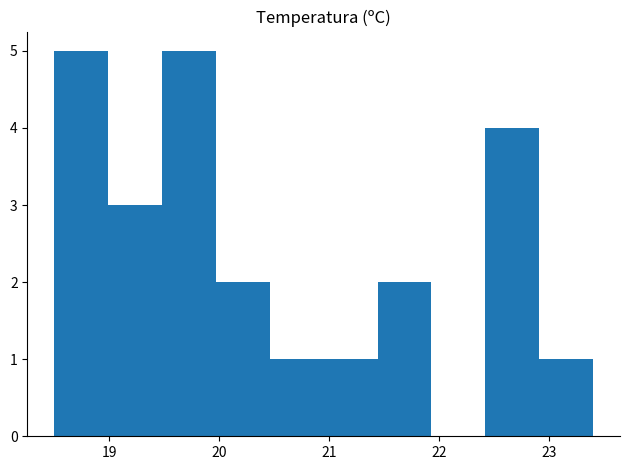

Reading left to right, transcribe this chart: for each bar, give the range it covers on the x-axis and its height. Neither the bar edges nor the heights are printed on the chart, so give them approximately, as read against the axes.

18.50 to 18.99: 5
18.99 to 19.48: 3
19.48 to 19.97: 5
19.97 to 20.46: 2
20.46 to 20.95: 1
20.95 to 21.44: 1
21.44 to 21.93: 2
21.93 to 22.42: 0
22.42 to 22.91: 4
22.91 to 23.40: 1